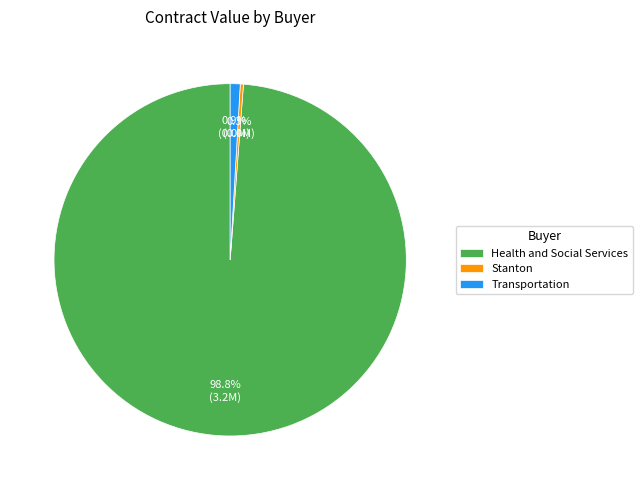

Which slice is the smallest?

Stanton